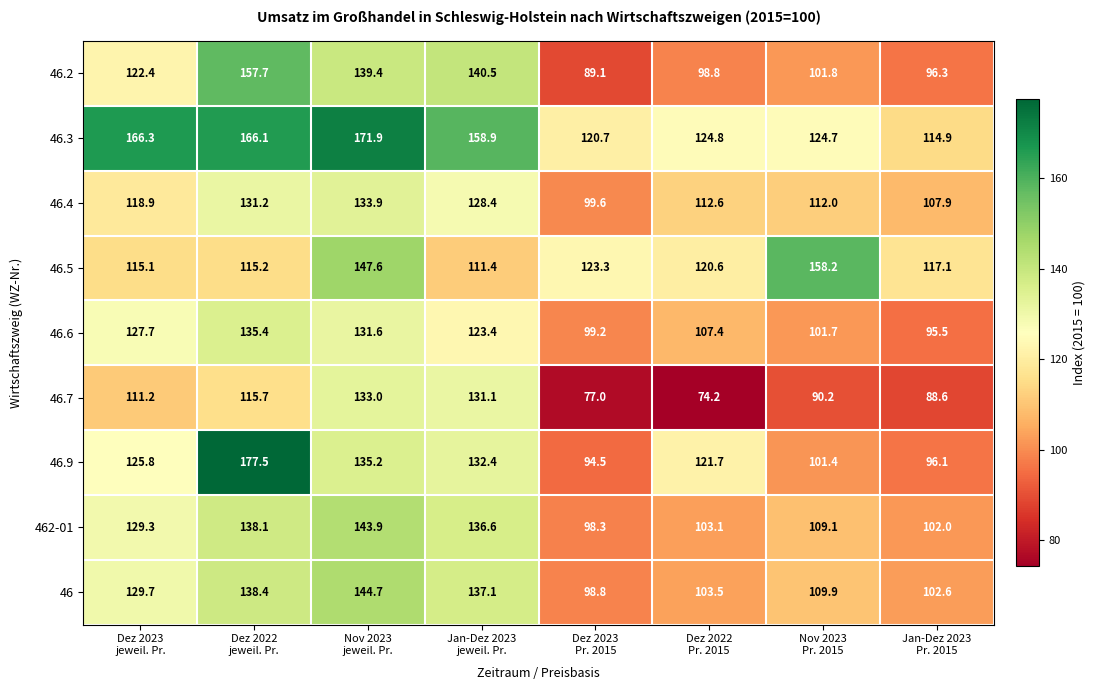

What is the lowest value of the 462-01 series?

98.3